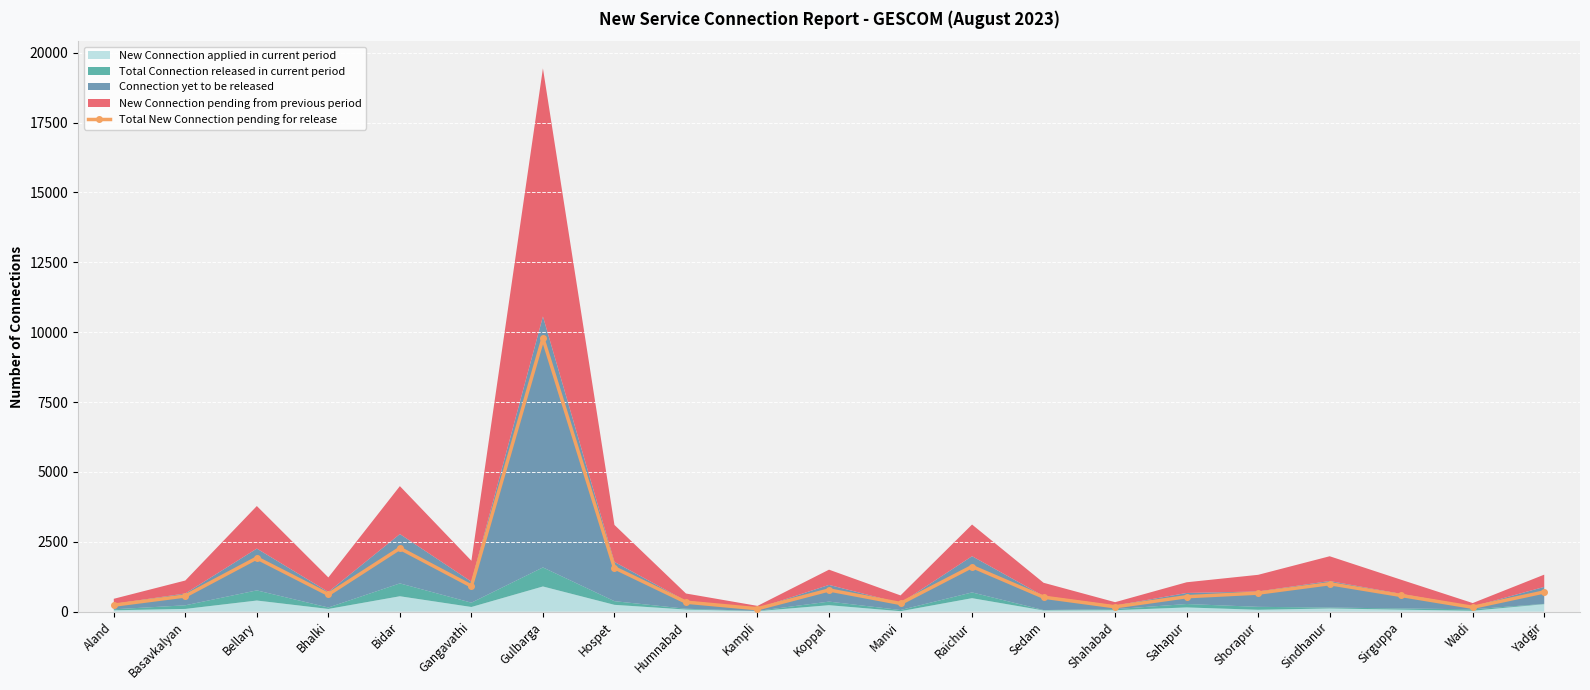

Where is the first local minimum?

Bhalki